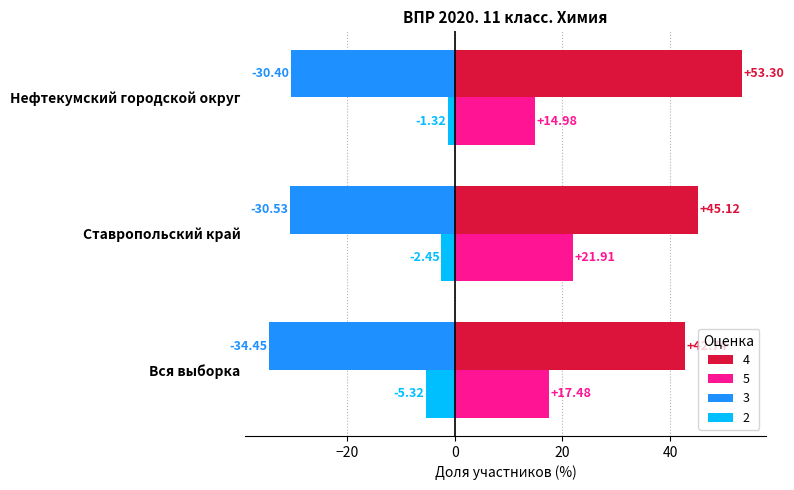

List the labels in order of 4 value, largest first.

Нефтекумский городской округ, Ставропольский край, Вся выборка